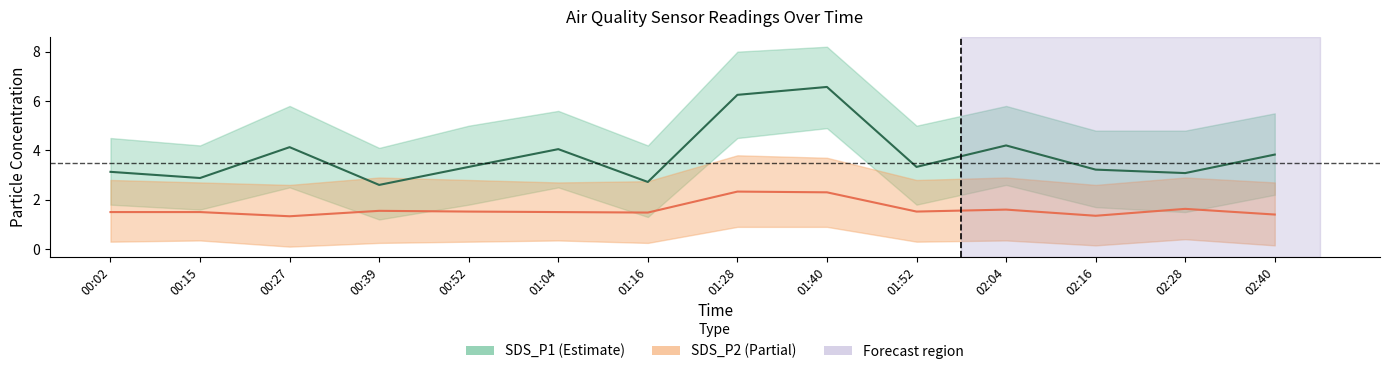

How many interior local valleys does the SDS_P2 (Partial) series have?

4